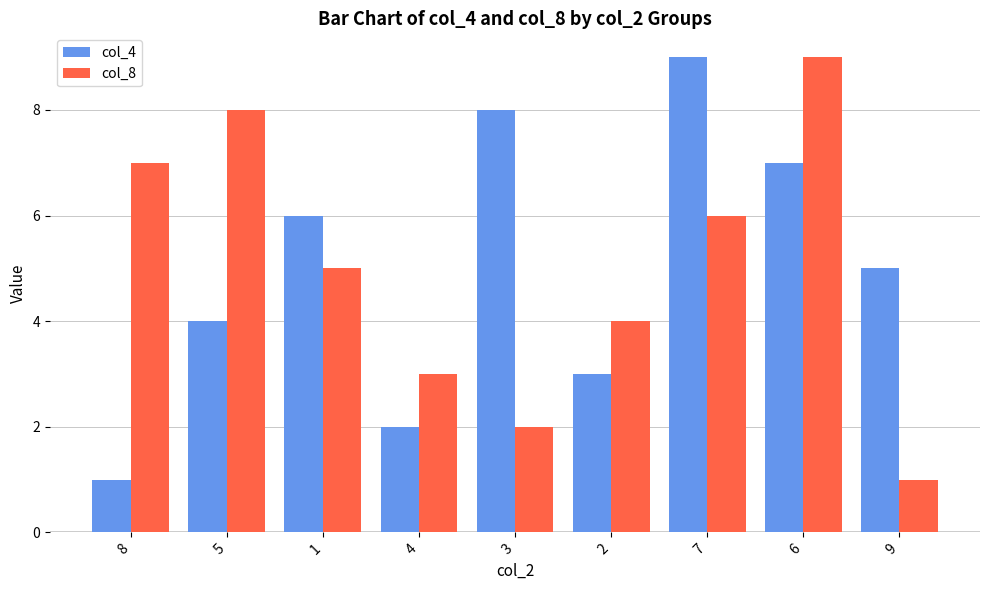

Which category has the lowest value in the col_8 series?

9